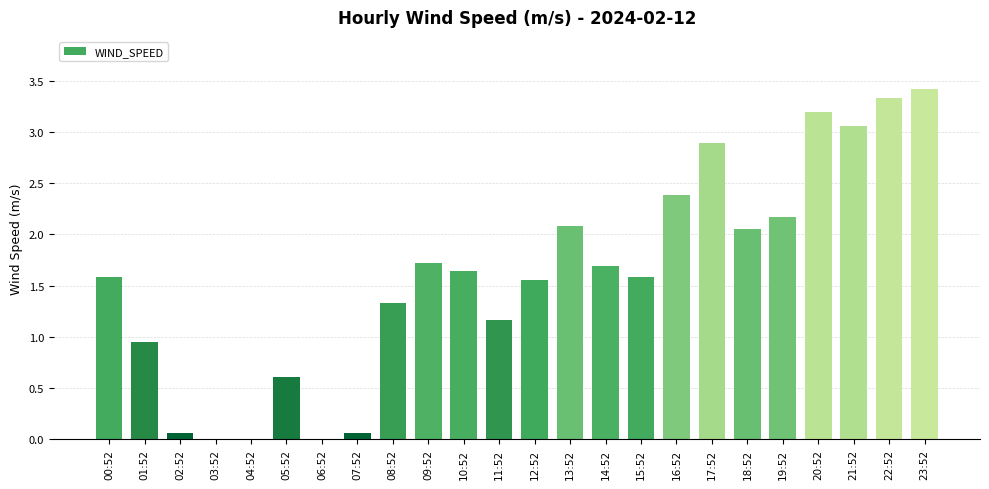

What is the sum of the values at 09:52 and 14:52?

3.4